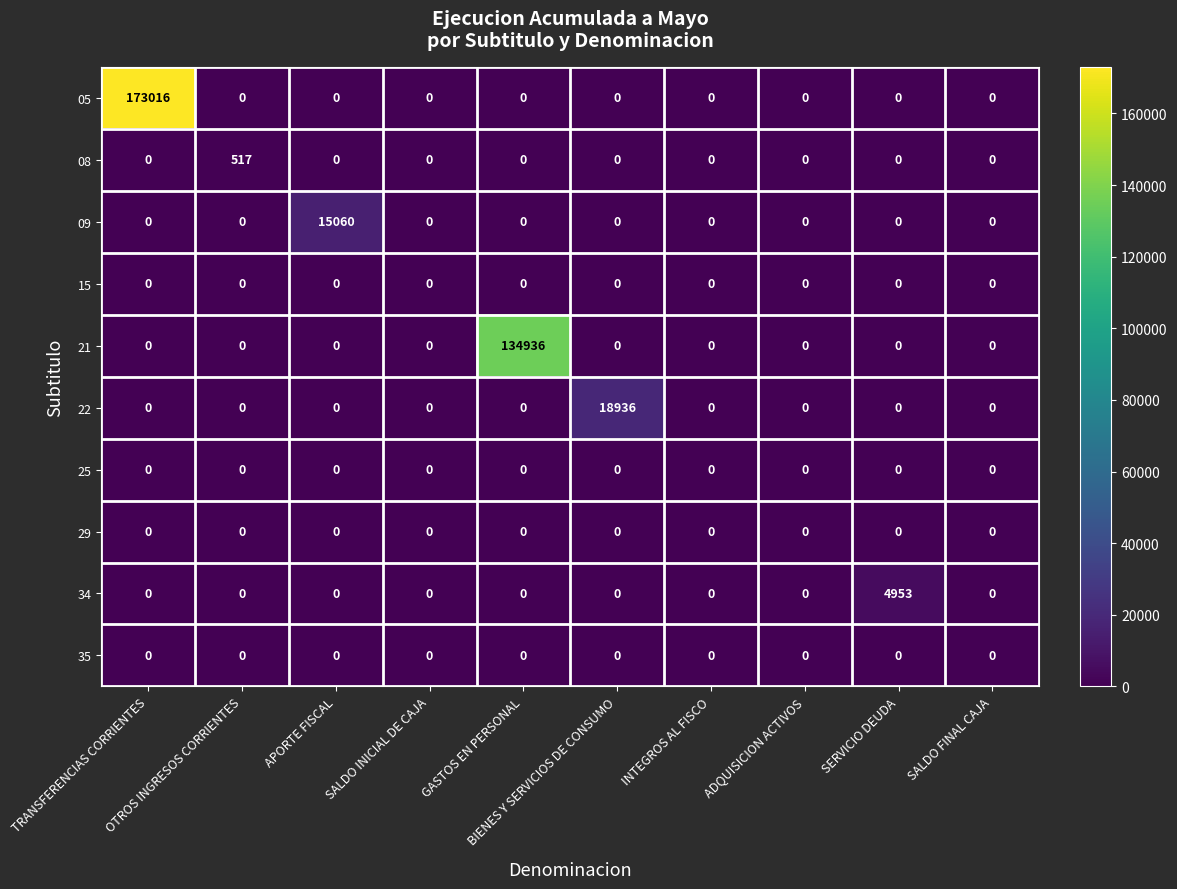

What is the maximum value shown in the chart?

173016